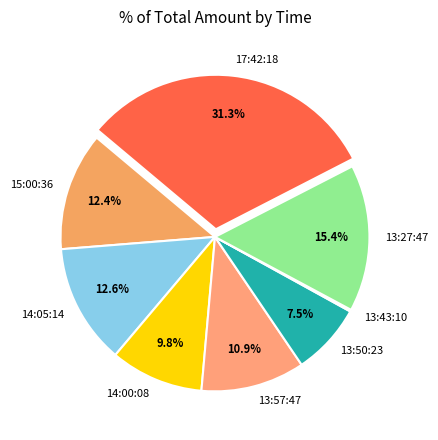

Approximately how many times larger is the value at 13:50:23 compared to 14:00:08?

0.8